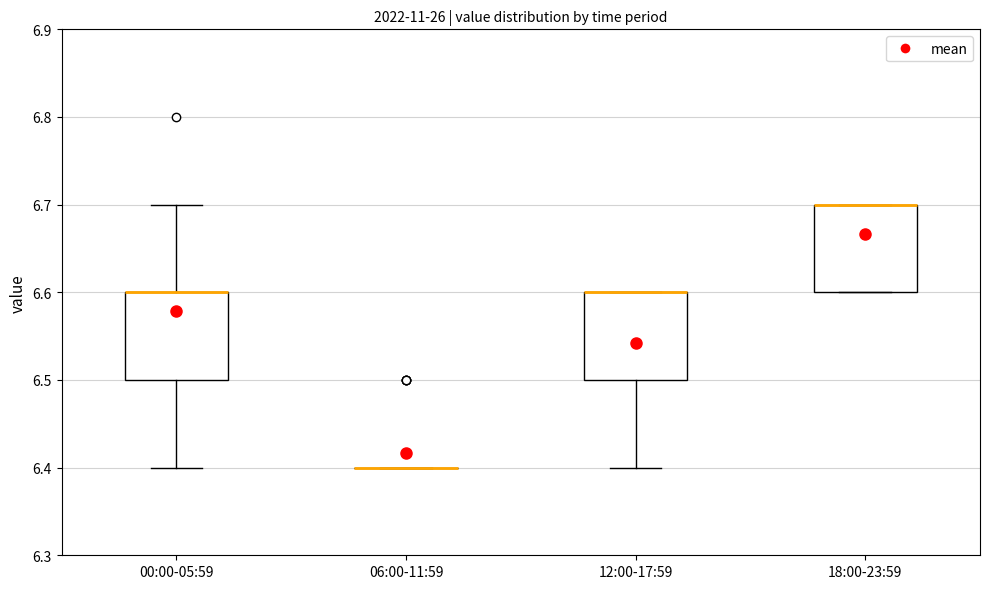

Reading left to right, transcribe this box plot: for each box, give where its median line is, the range the box spans, and where its two whiskers end, as read against the y-axis. The values are not printed on the chart, so give them approximately, as read against the axis.

00:00-05:59: median 6.6 (drawn on the box's upper edge), box 6.5 to 6.6, whiskers 6.4 to 6.7
06:00-11:59: box collapsed to a line at 6.4, whiskers 6.4 to 6.4
12:00-17:59: median 6.6 (drawn on the box's upper edge), box 6.5 to 6.6, whiskers 6.4 to 6.6
18:00-23:59: median 6.7 (drawn on the box's upper edge), box 6.6 to 6.7, whiskers 6.6 to 6.7